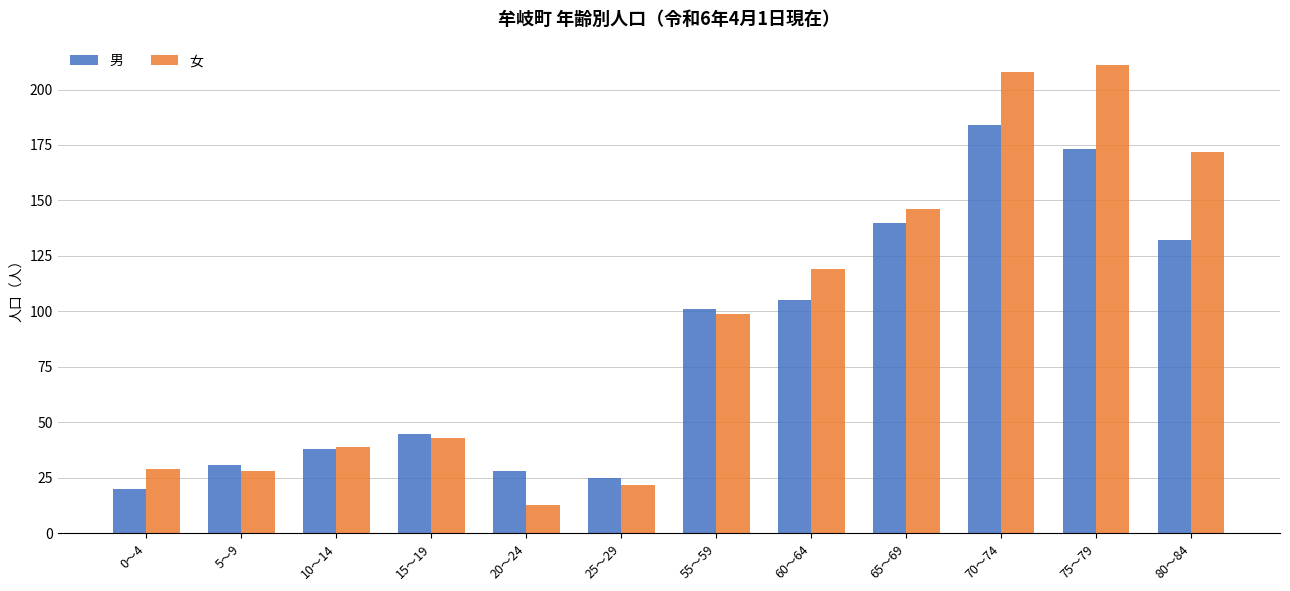

What is the label of the 12th bar from the left?

80～84